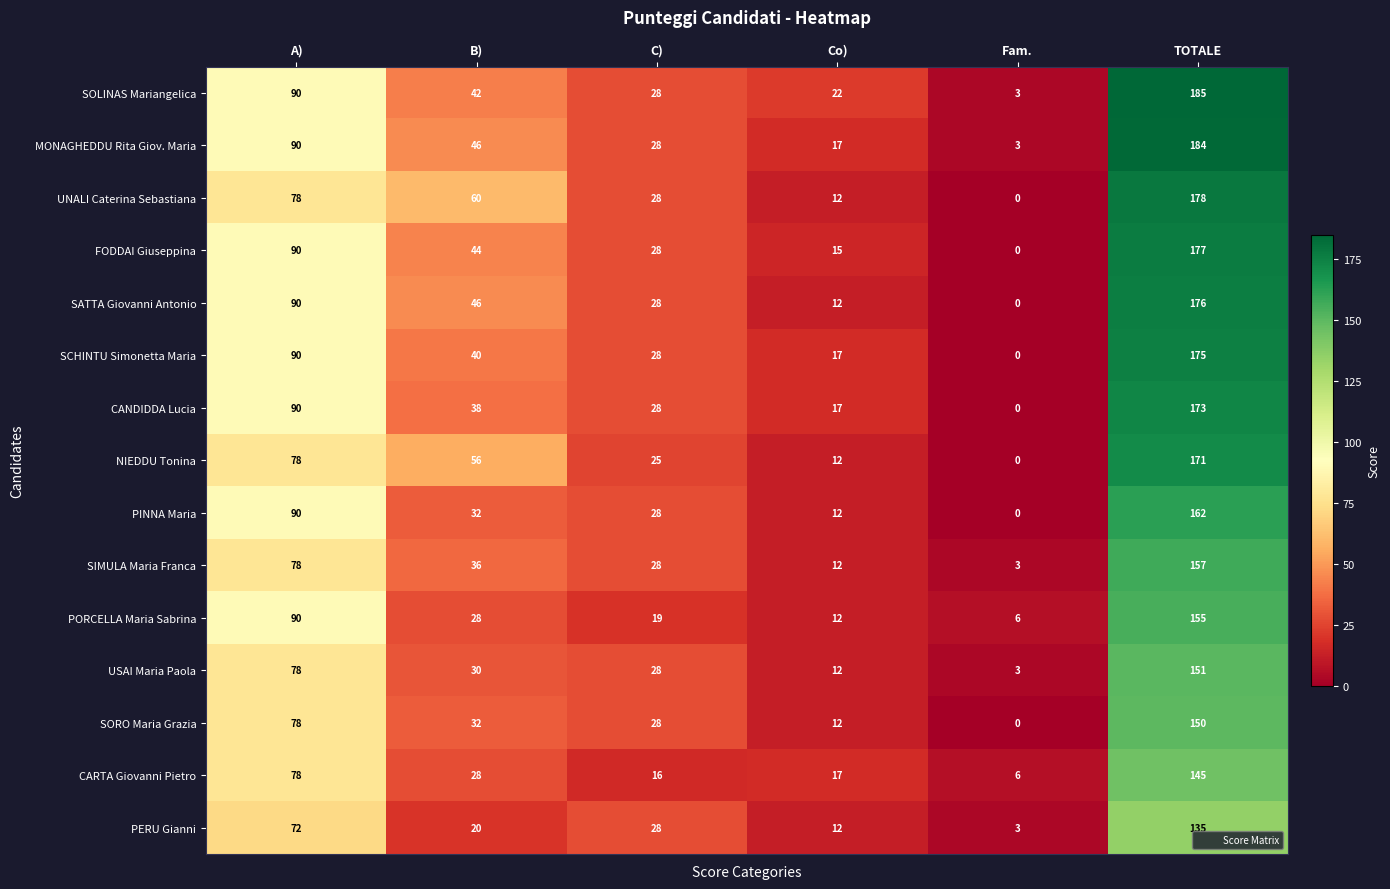

What is the sum of all SCHINTU Simonetta Maria values?

350